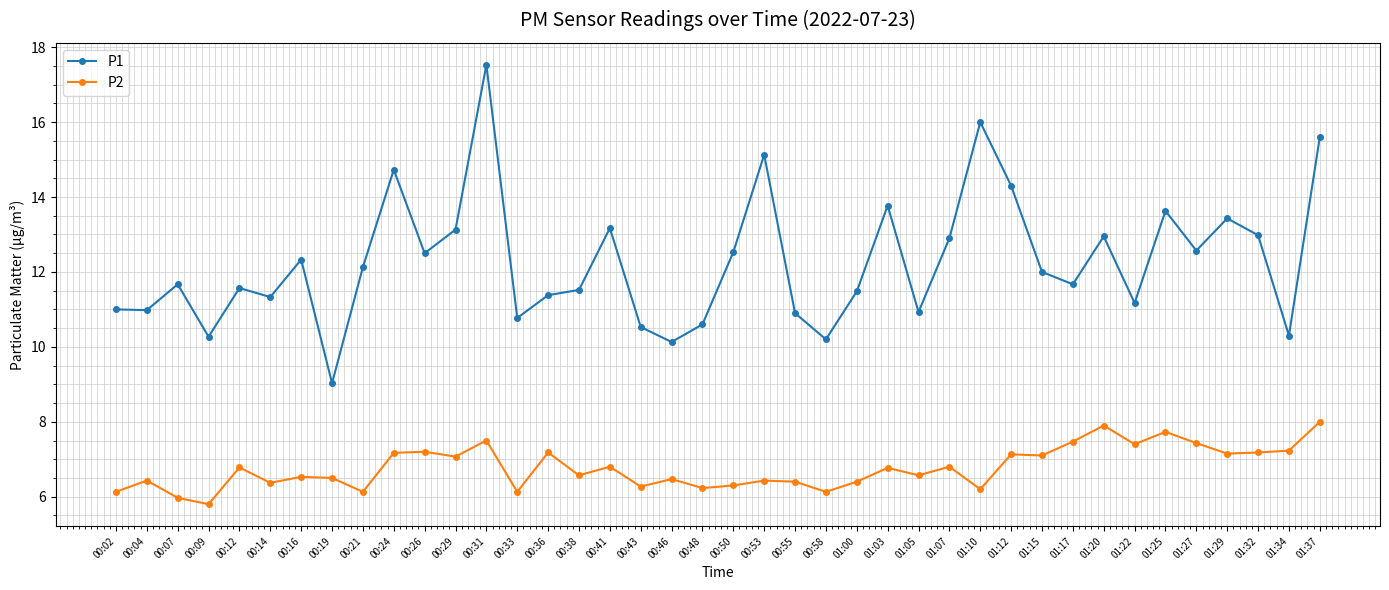

At 00:53, list the series in order from largest to smallest.

P1, P2